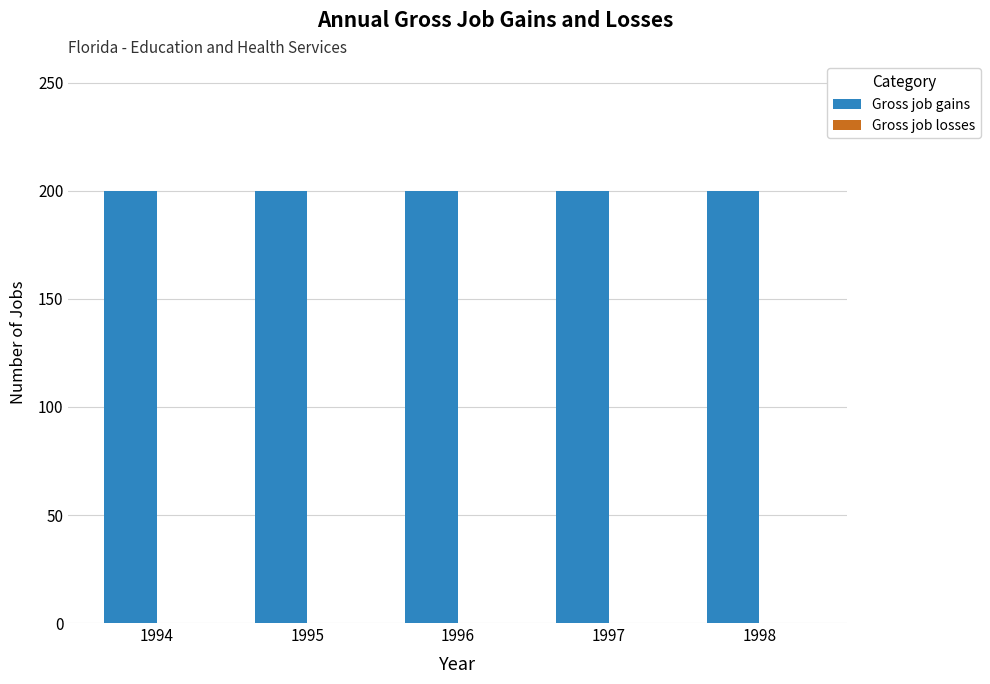

Which series has the largest total across all categories?

Gross job gains